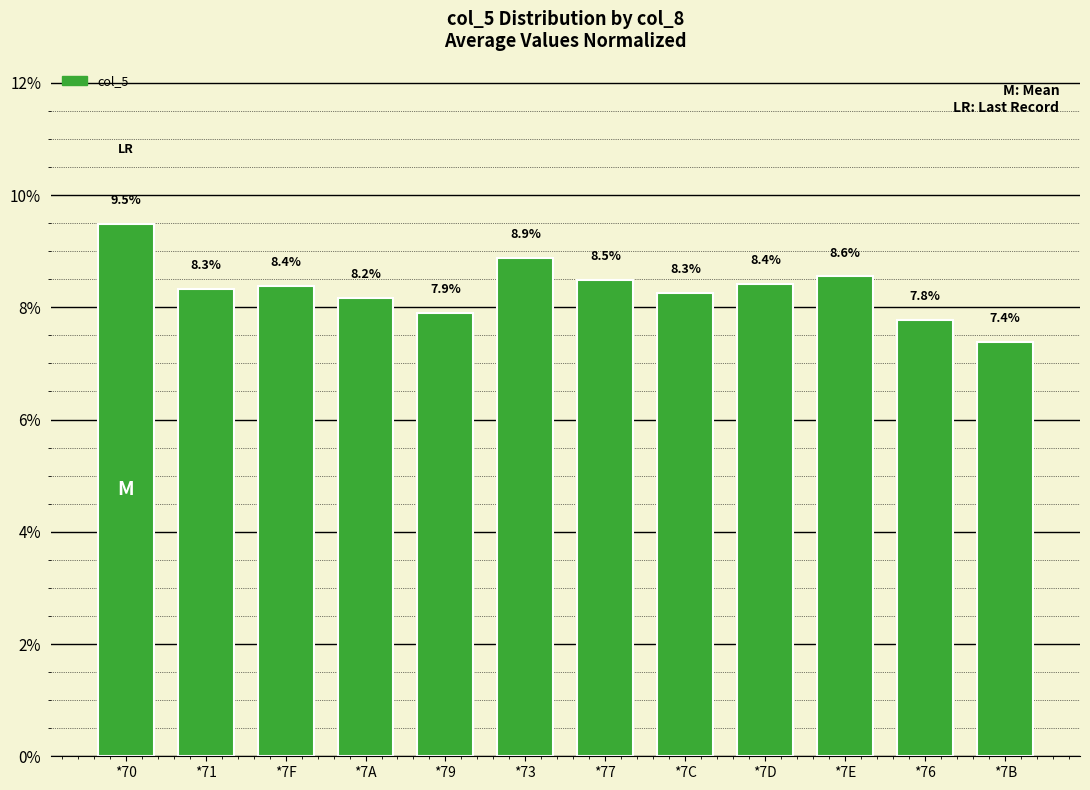

Count the number of data series in this chart.

1